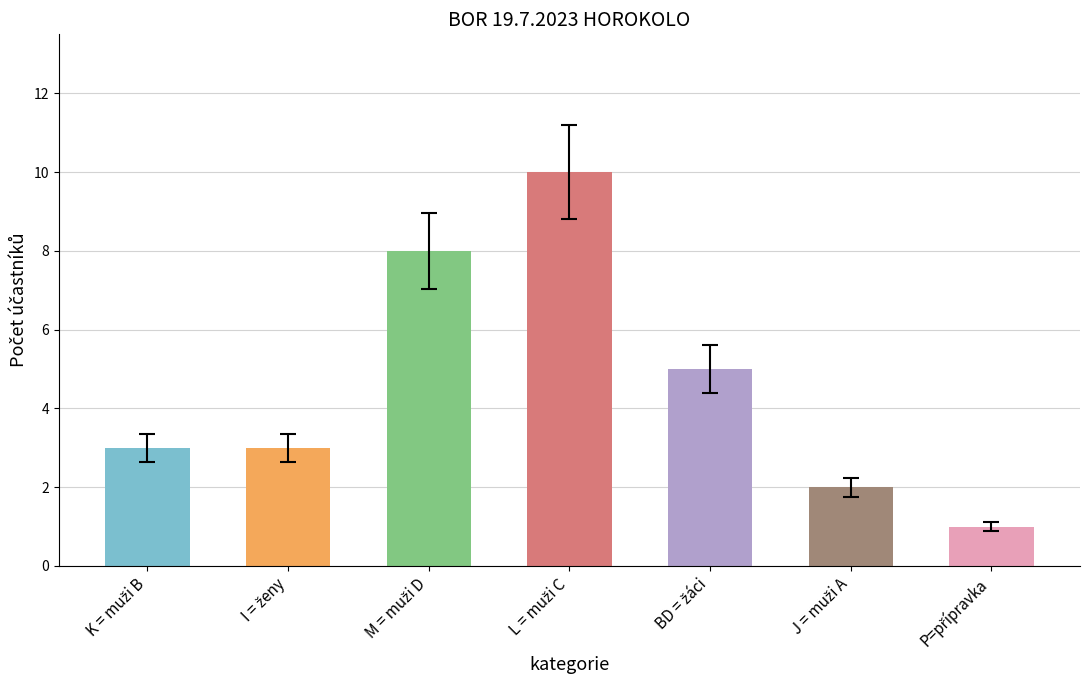

What is the value of the 4th bar from the left?

10